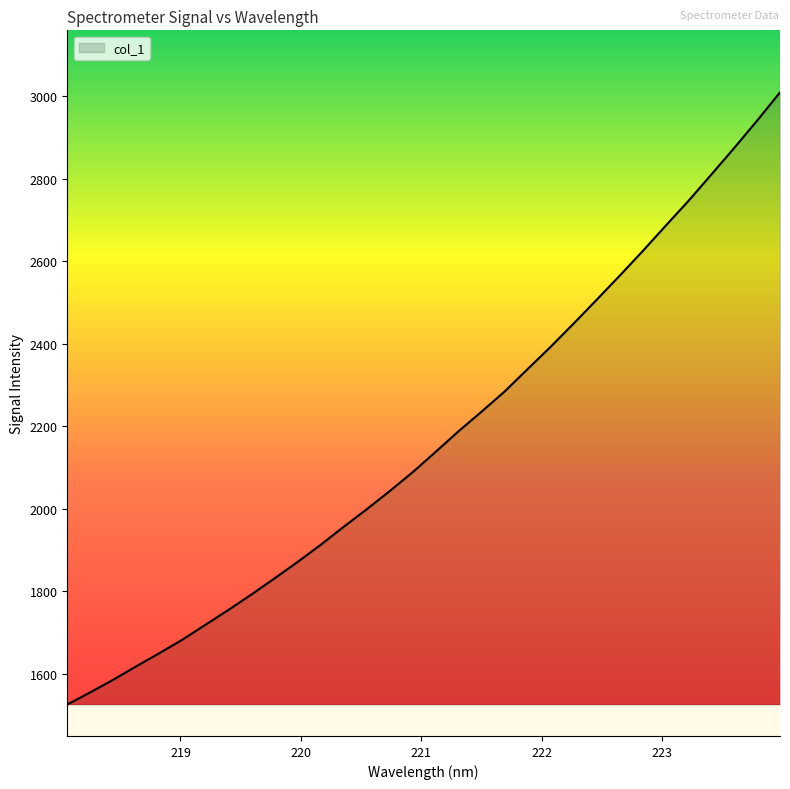

What is the difference between the maximum and minimum values?

1483.9